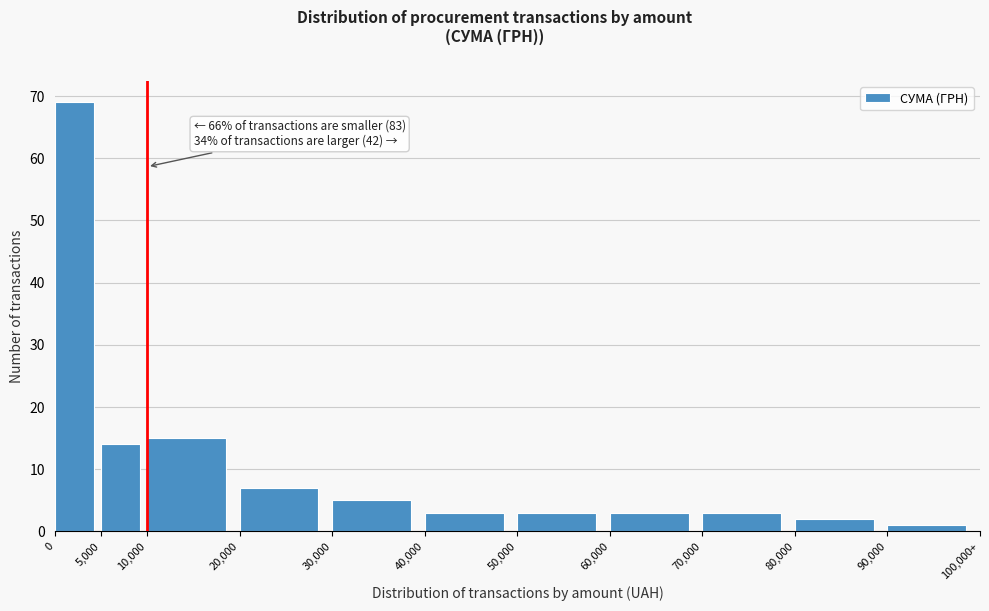

Reading left to right, list all the values displayed in this chart.

0=69	5,000=14	10,000=15	20,000=7	30,000=5	40,000=3	50,000=3	60,000=3	70,000=3	80,000=2	90,000=1